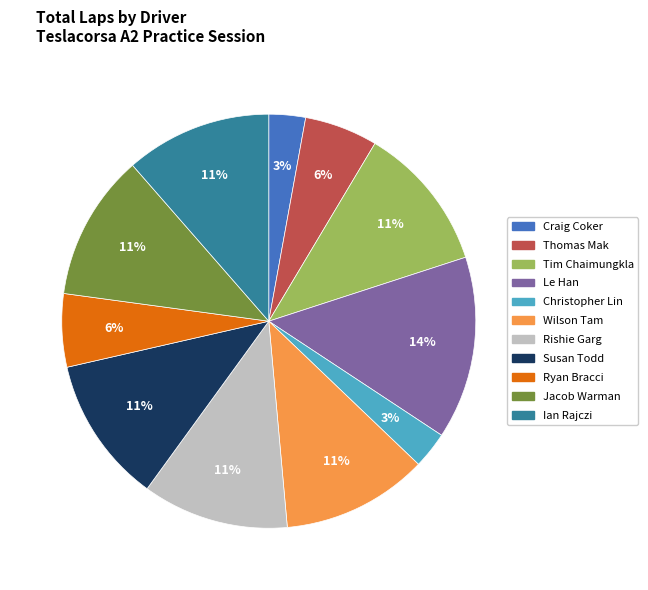

Which category has the biggest portion of the pie?

Le Han